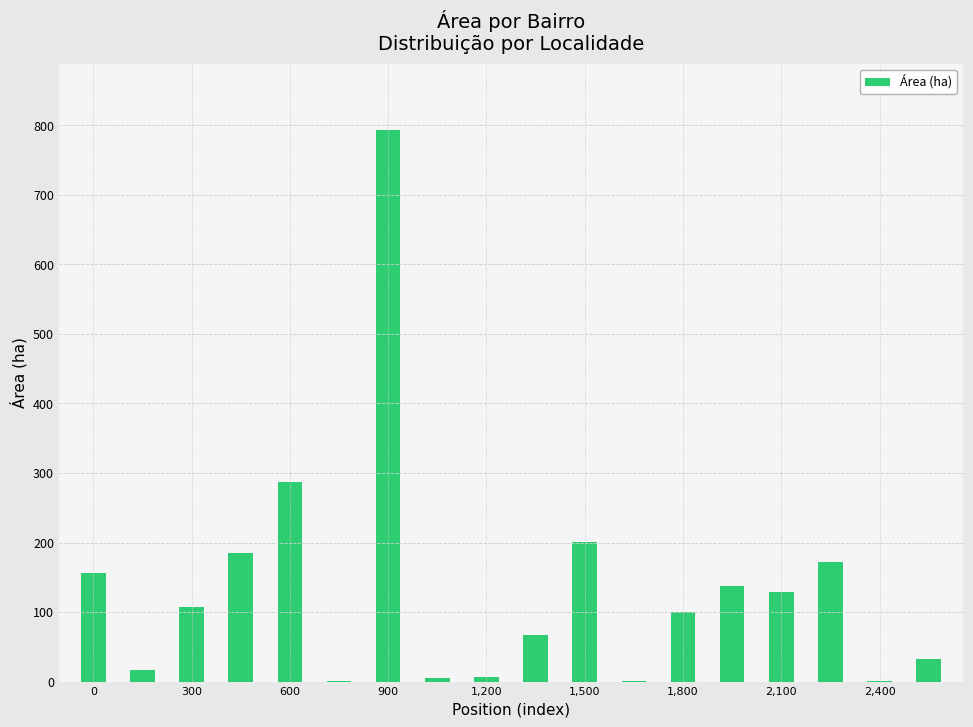

What is the sum of all values?

2396.5